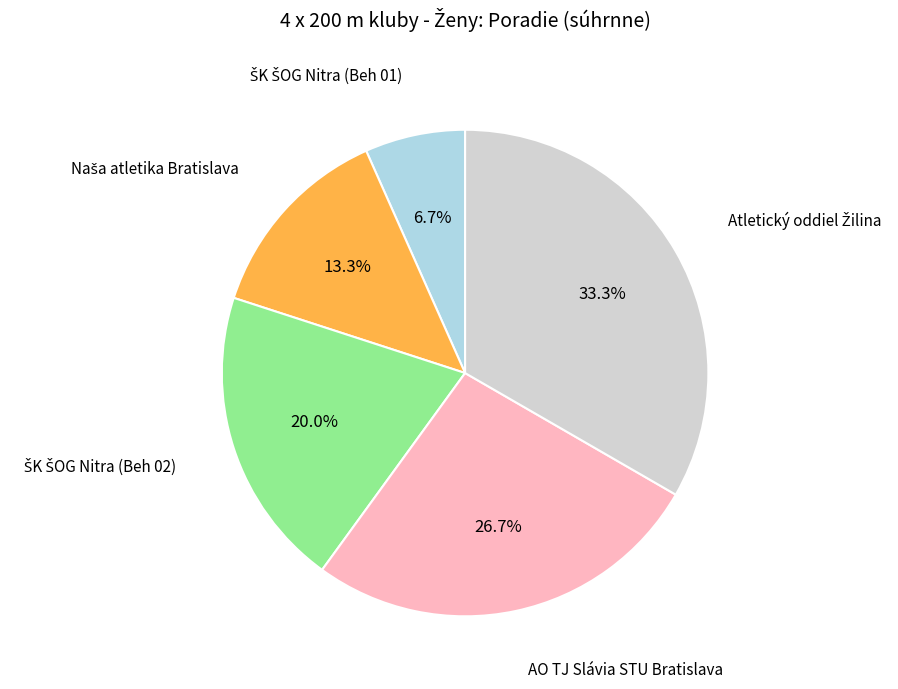

Does any single category account for the majority?

No